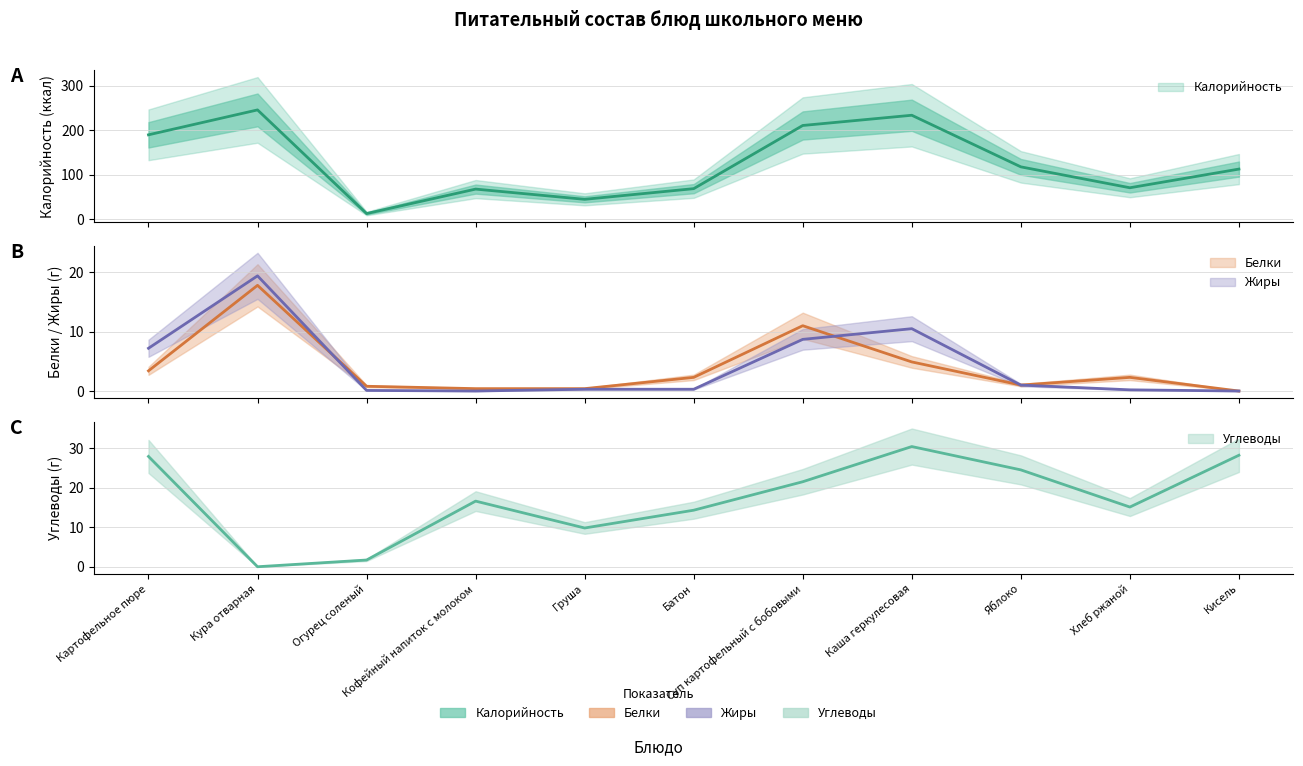

What is the label of the 6th point from the right?

Батон